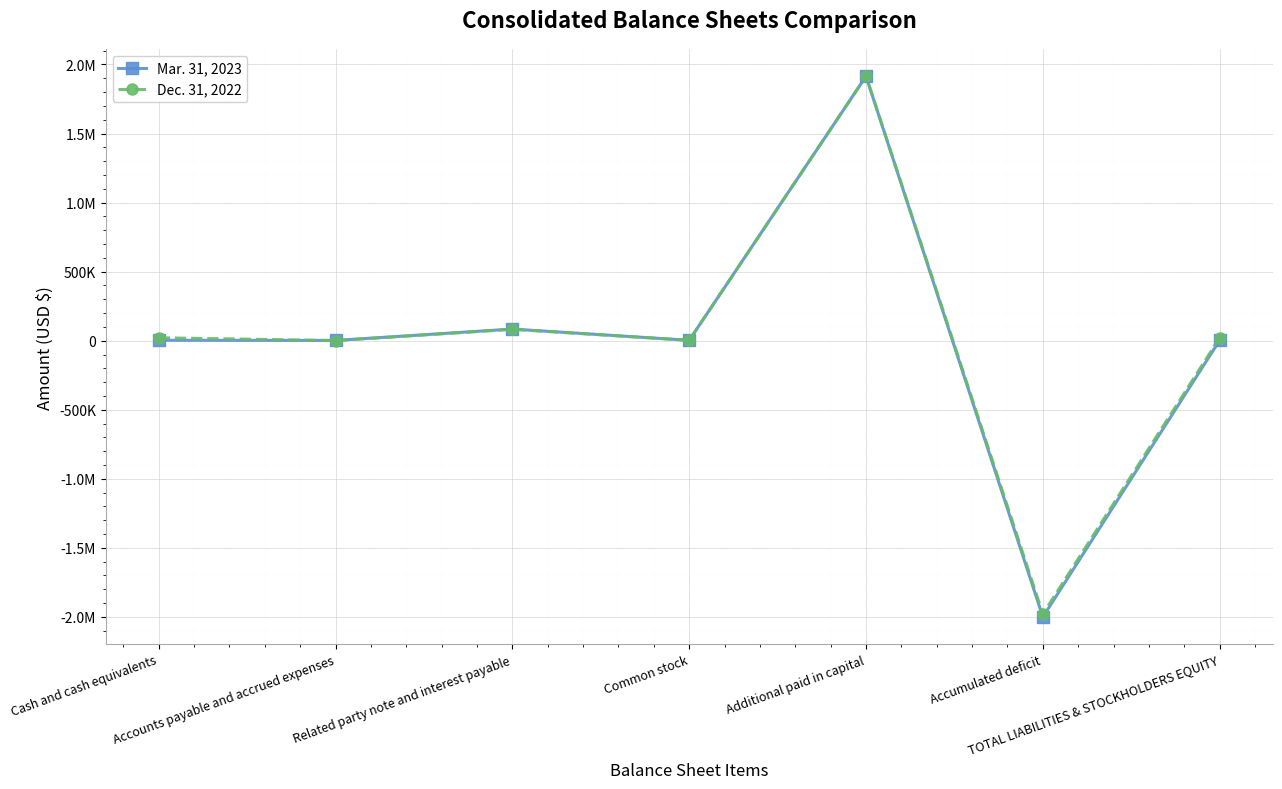

Does the chart have visible grid lines?

Yes